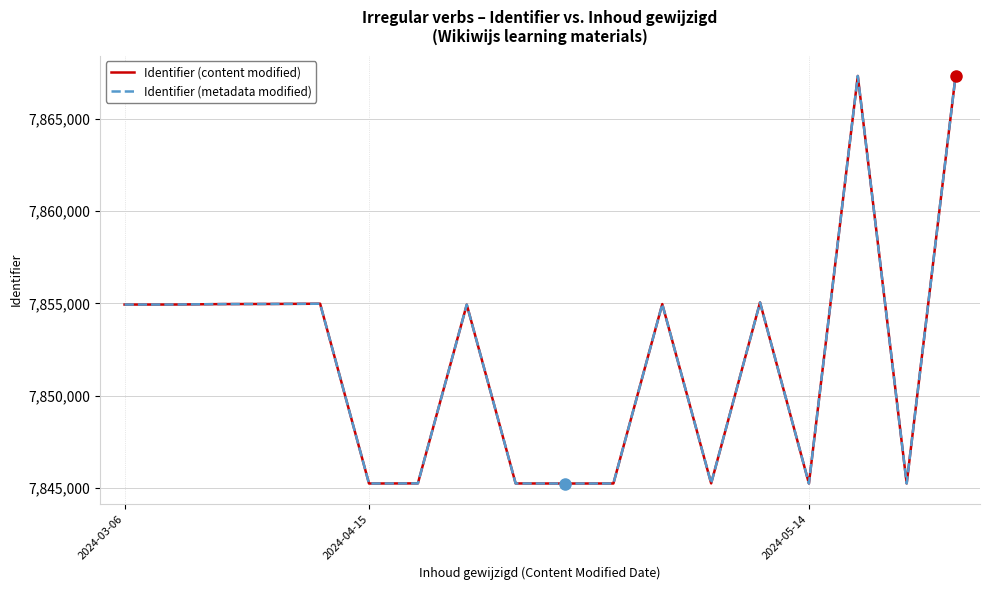

True or false: Identifier (metadata modified) has more than 2 points higher than both neighbors.

True